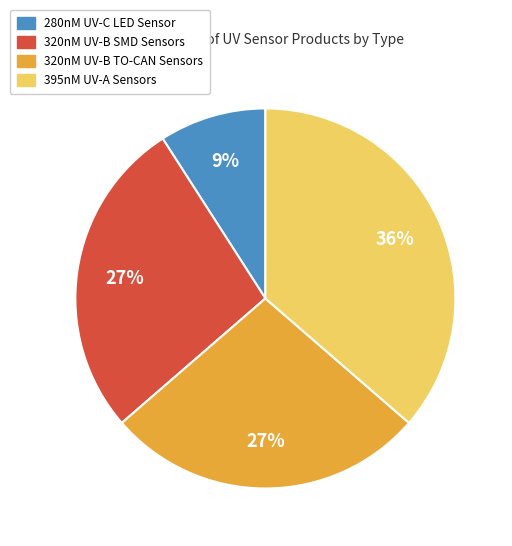

Which category has the biggest portion of the pie?

395nM UV-A Sensors